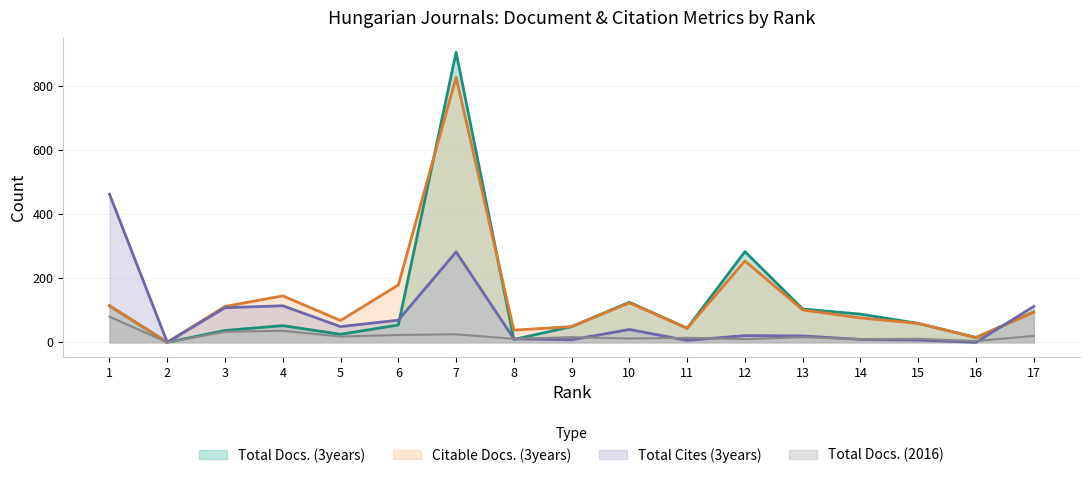

Reading right to left, transcribe all the data shown in this chart.

Total Docs. (3years): 17=95	16=15	15=59	14=88	13=104	12=283	11=44	10=125	9=49	8=9	7=905	6=54	5=25	4=52	3=37	2=0	1=114
Citable Docs. (3years): 17=94	16=15	15=59	14=76	13=101	12=254	11=44	10=123	9=49	8=38	7=827	6=179	5=68	4=145	3=112	2=0	1=114
Total Cites (3years): 17=112	16=0	15=7	14=9	13=20	12=21	11=6	10=40	9=8	8=11	7=282	6=69	5=49	4=114	3=108	2=0	1=462
Total Docs. (2016): 17=20	16=4	15=11	14=10	13=16	12=10	11=14	10=12	9=16	8=11	7=25	6=23	5=18	4=36	3=33	2=0	1=80